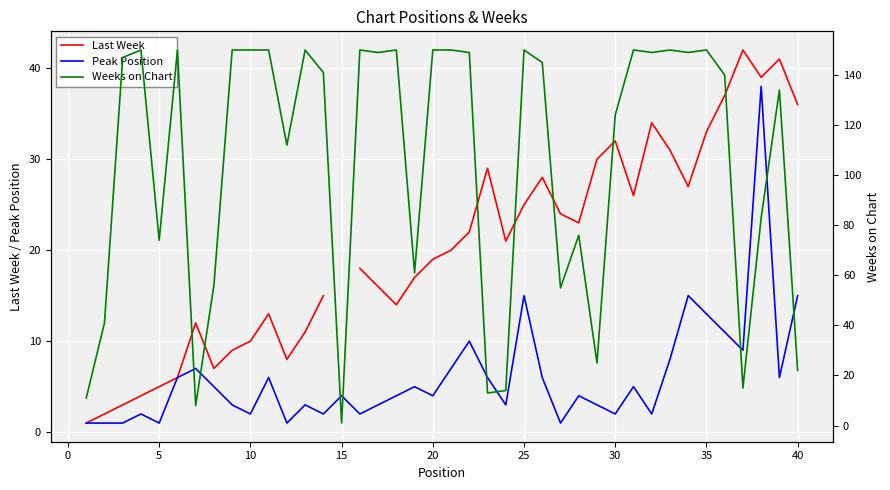

What is the maximum value for Peak Position?

38